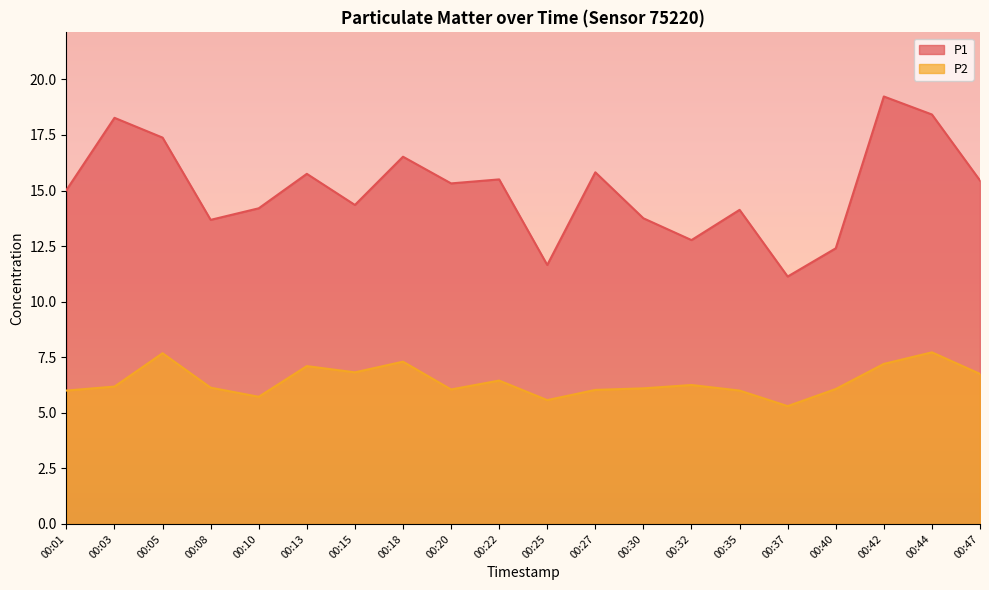

Is it true that P2 equals 6.5 at 00:22?

True